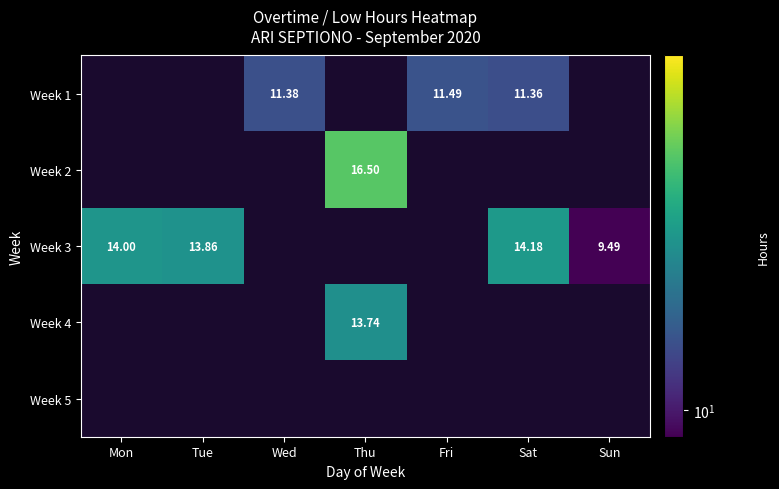

At which category does the chart reach its minimum across all series?

Sun